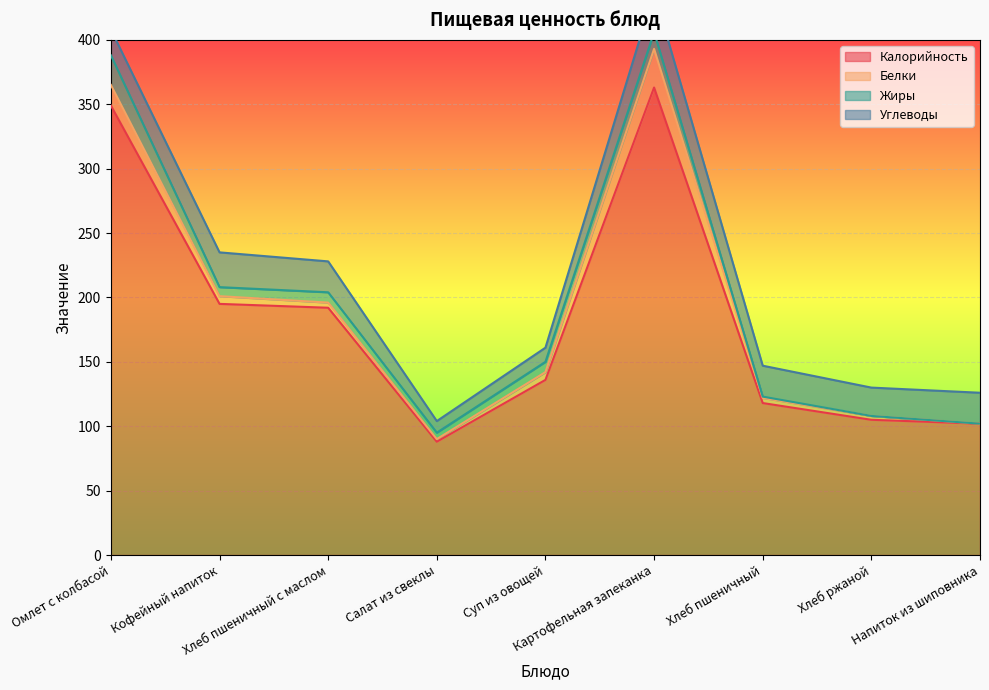

Is it true that Жиры equals 12 at Суп из овощей?

False